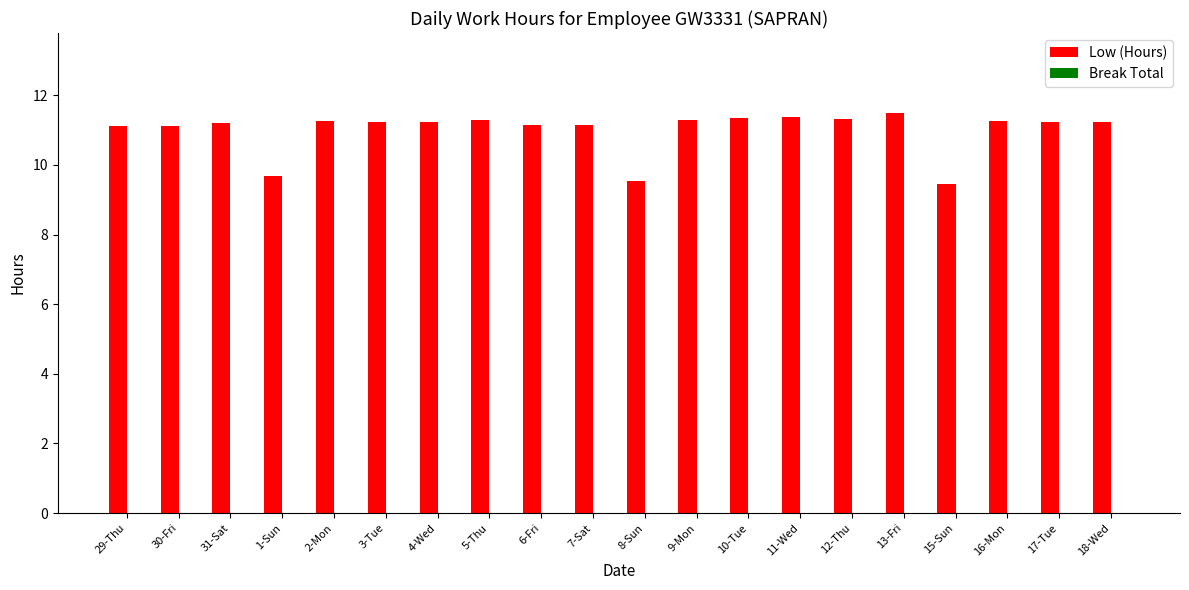

What is the smallest value displayed?

9.4